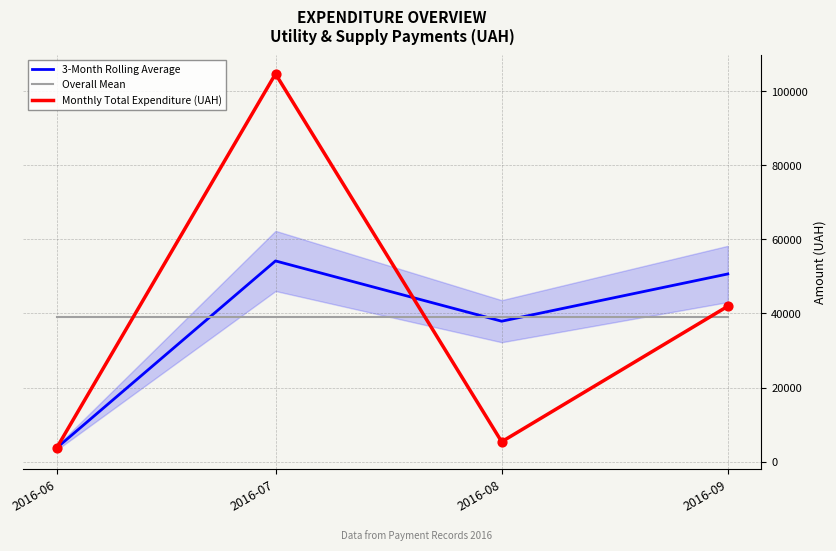

At which category is the sum across all series the highest?

2016-07